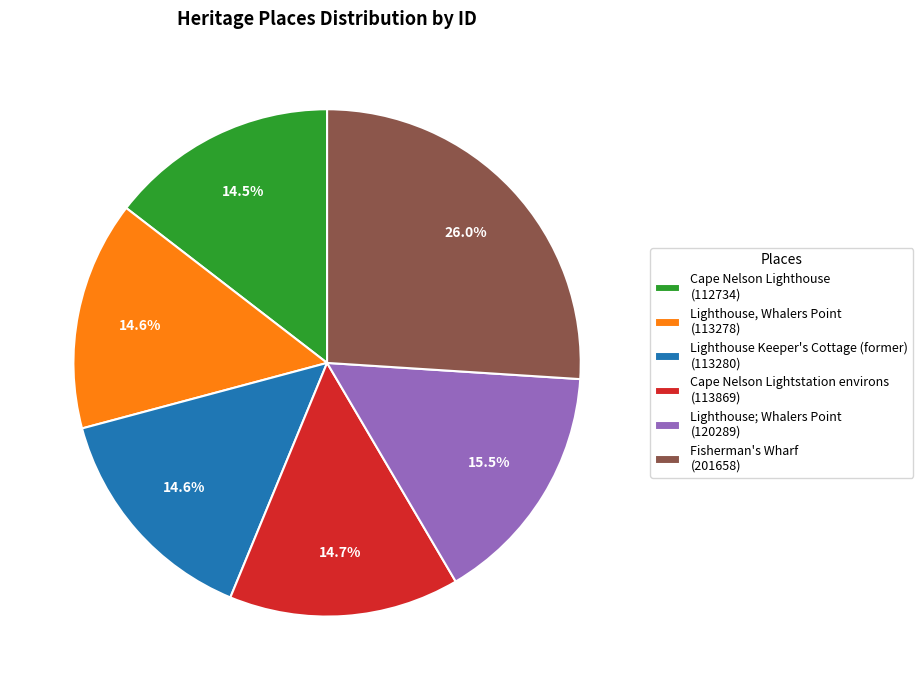

To the nearest percent, what is the combined percentage of Cape Nelson Lightstation environs and Lighthouse; Whalers Point?

30%